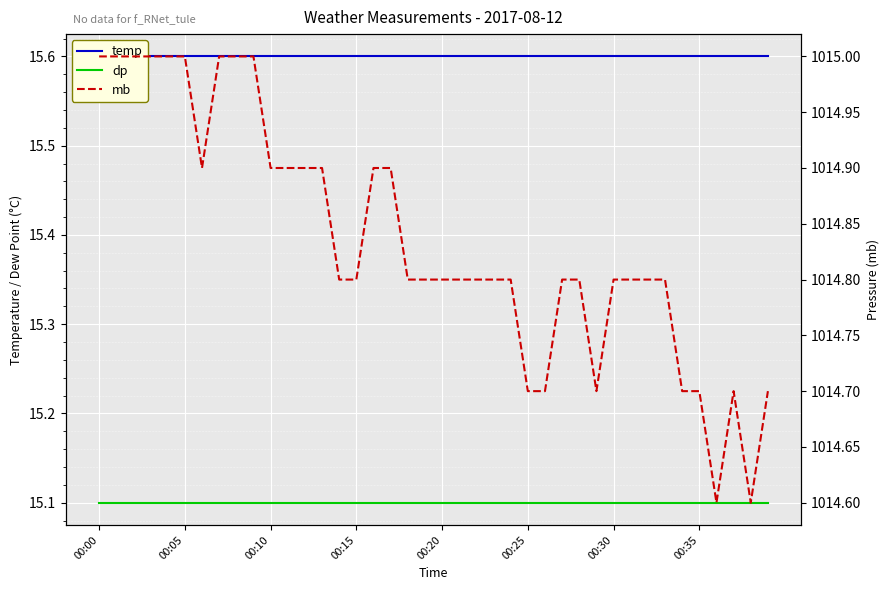

Count the number of categories in the chart.

40